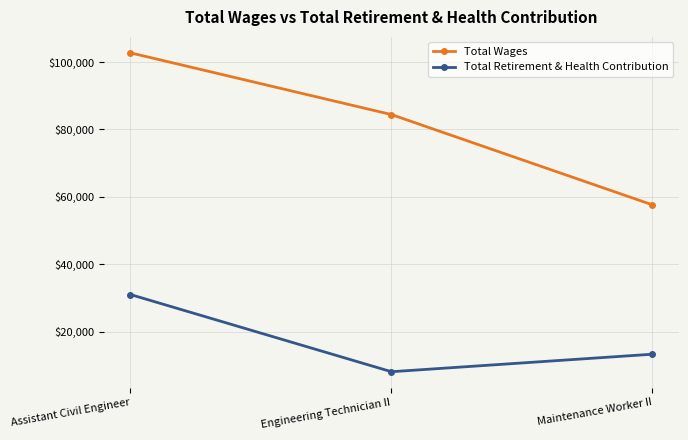

Is the value of Total Retirement & Health Contribution at Assistant Civil Engineer greater than the value of Total Wages at Engineering Technician II?

No